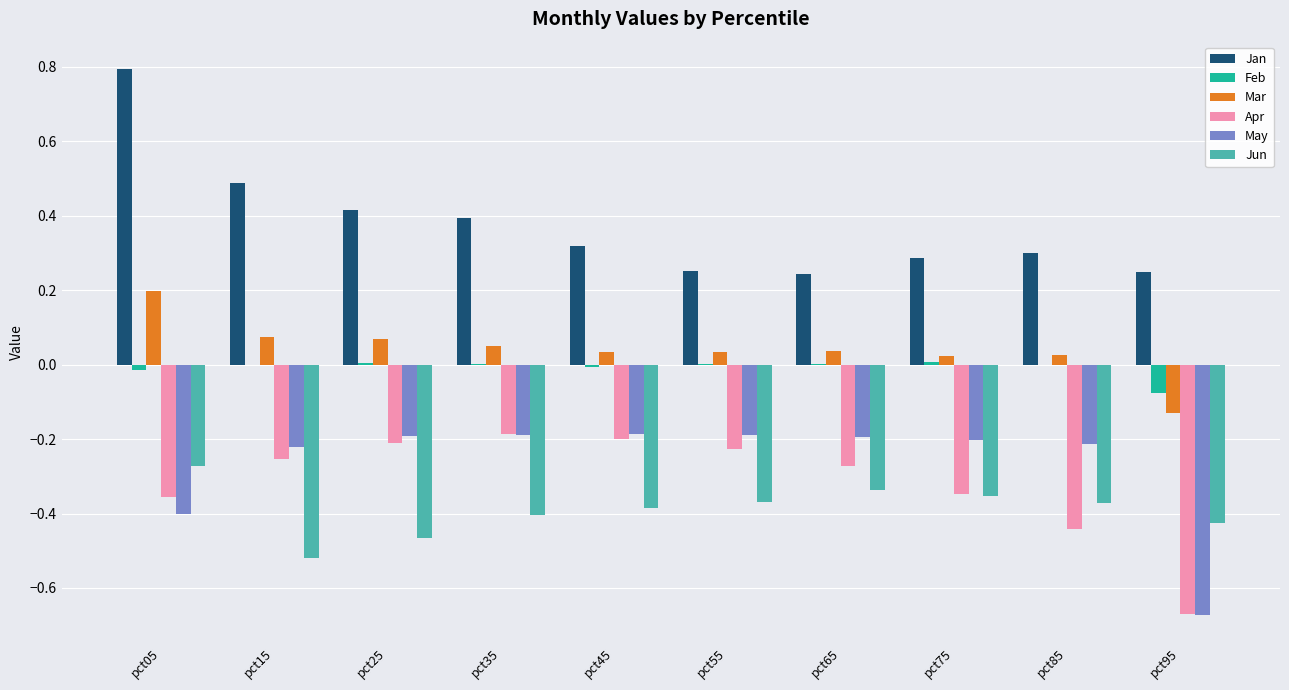

The Mar series shows 0.0 at pct85. True or false?

True